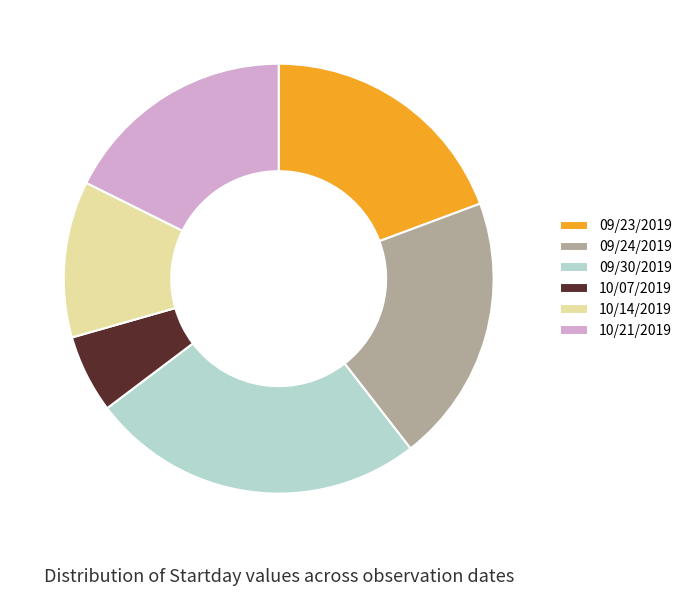

Which has a higher value, 10/21/2019 or 10/14/2019?

10/21/2019